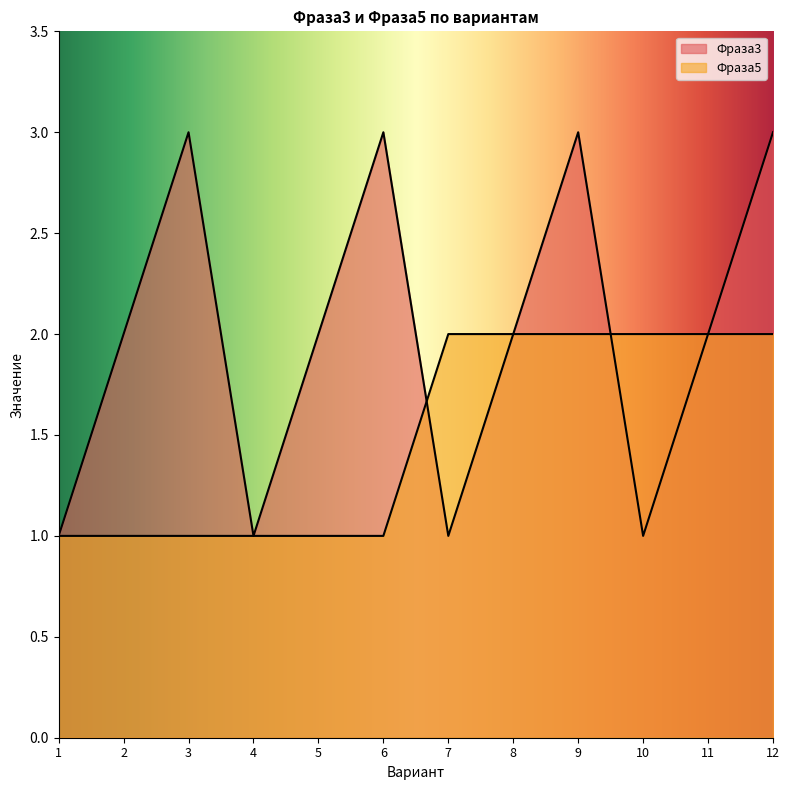

Where is the first local maximum for Фраза3?

3